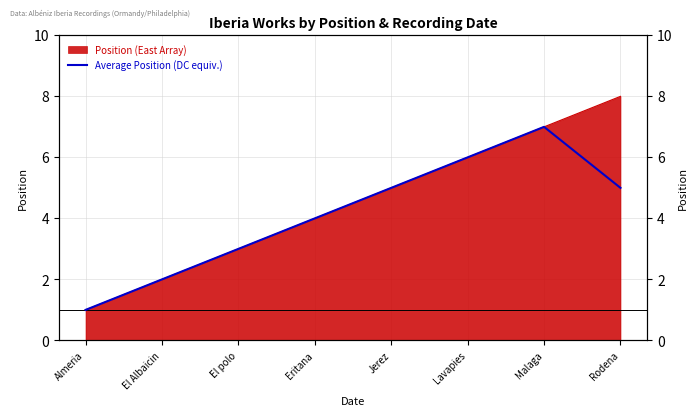

How many points are higher than both their immediate neighbors (excluding endpoints)?

1